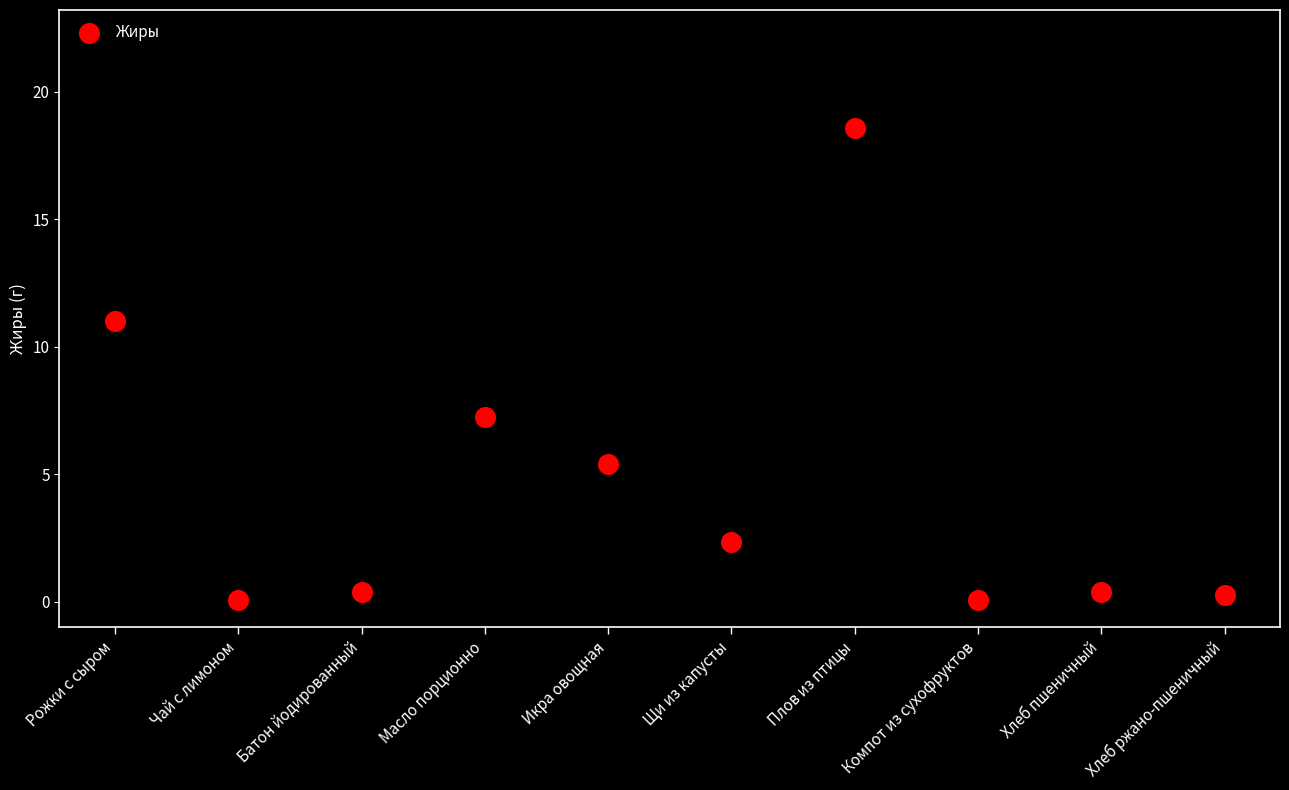

What is the range of Y values (max minus min)?

18.5